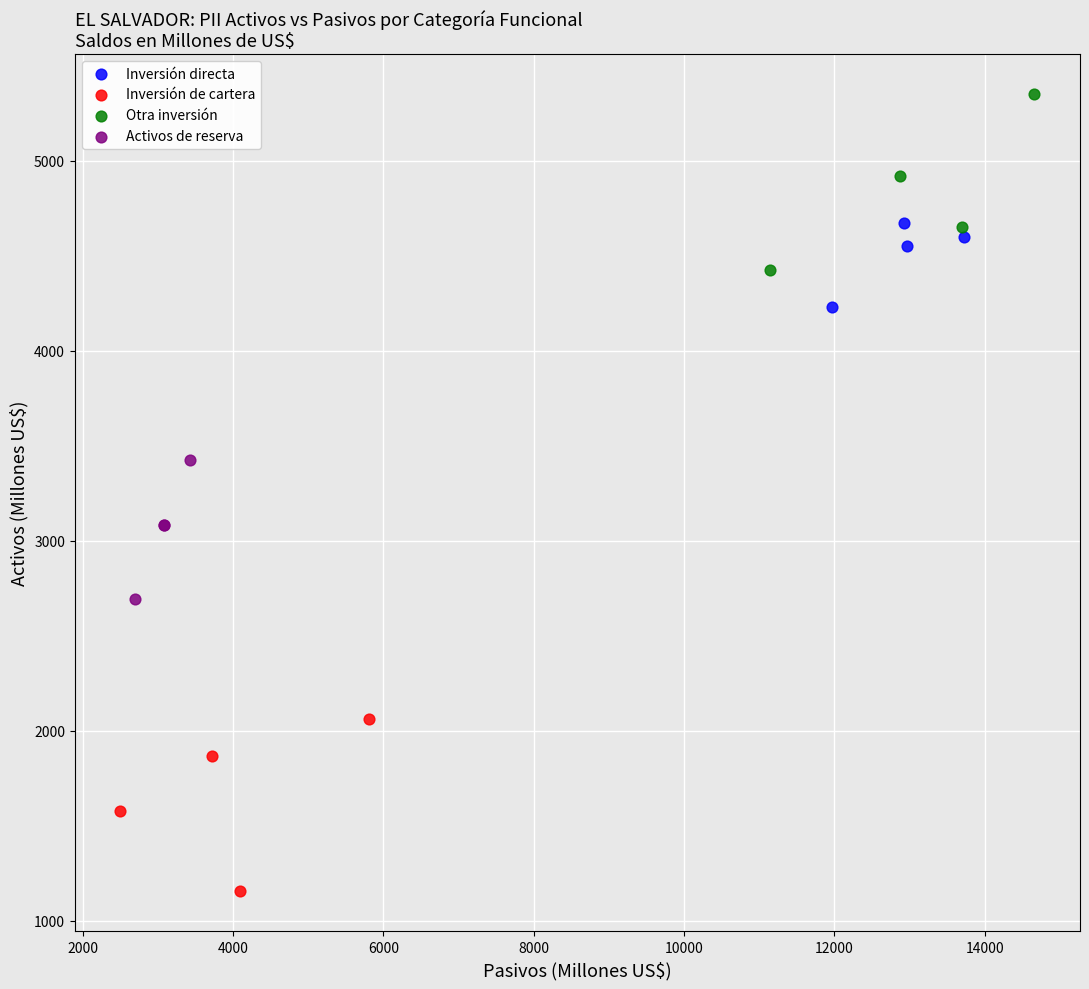

Which series contains the lowest Y value?

Inversión de cartera